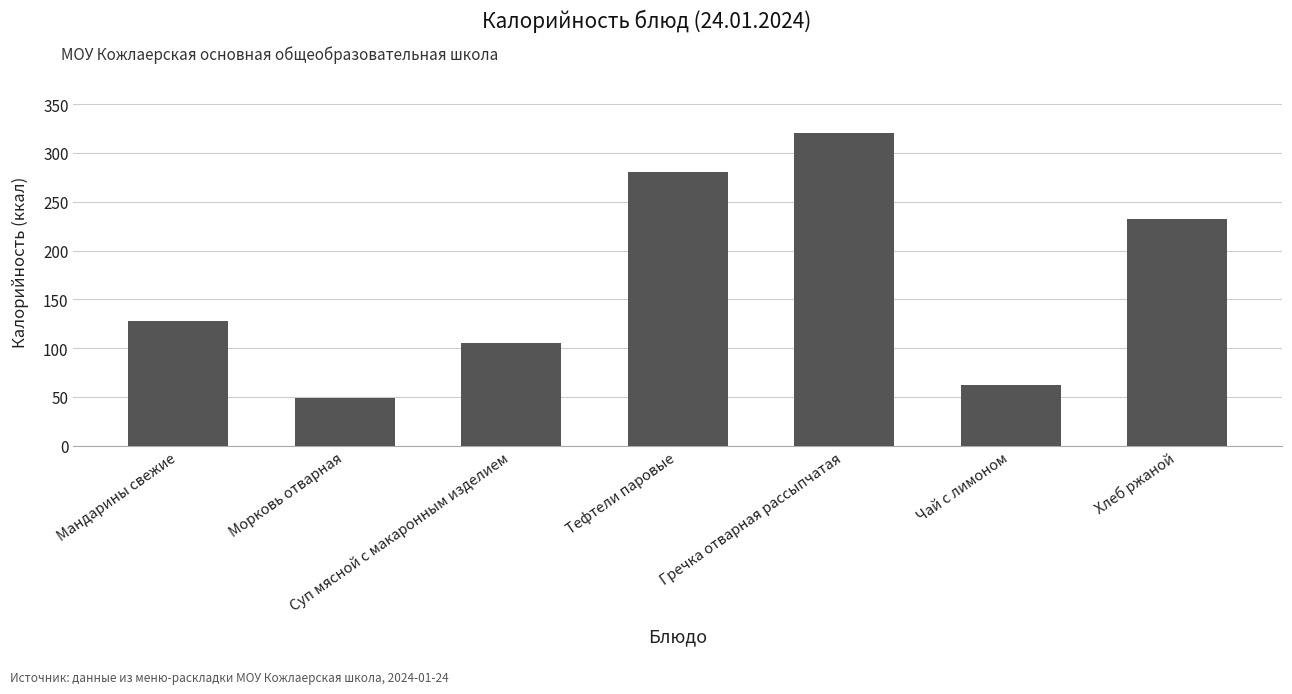

Reading left to right, extract all data points from this chart.

128	49	105	280	320	62	232